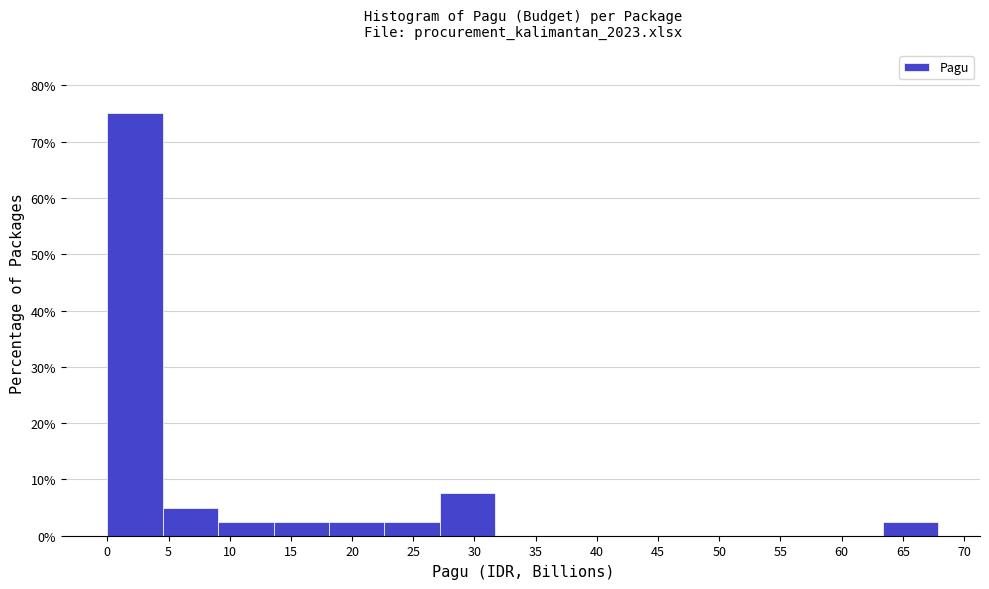

Reading left to right, list every bar in this chart as the range it spans on the x-axis followed by its height. Neither the bar edges nor the heights are printed on the chart, so give them approximately, as read against the axes.

0.0 to 4.5: 75
4.5 to 9.0: 5
9.0 to 13.5: 3
13.5 to 18.0: 3
18.0 to 22.5: 3
22.5 to 27.0: 3
27.0 to 31.5: 8
31.5 to 36.0: 0
36.0 to 40.5: 0
40.5 to 45.5: 0
45.5 to 50.0: 0
50.0 to 54.5: 0
54.5 to 59.0: 0
59.0 to 63.5: 0
63.5 to 68.0: 3